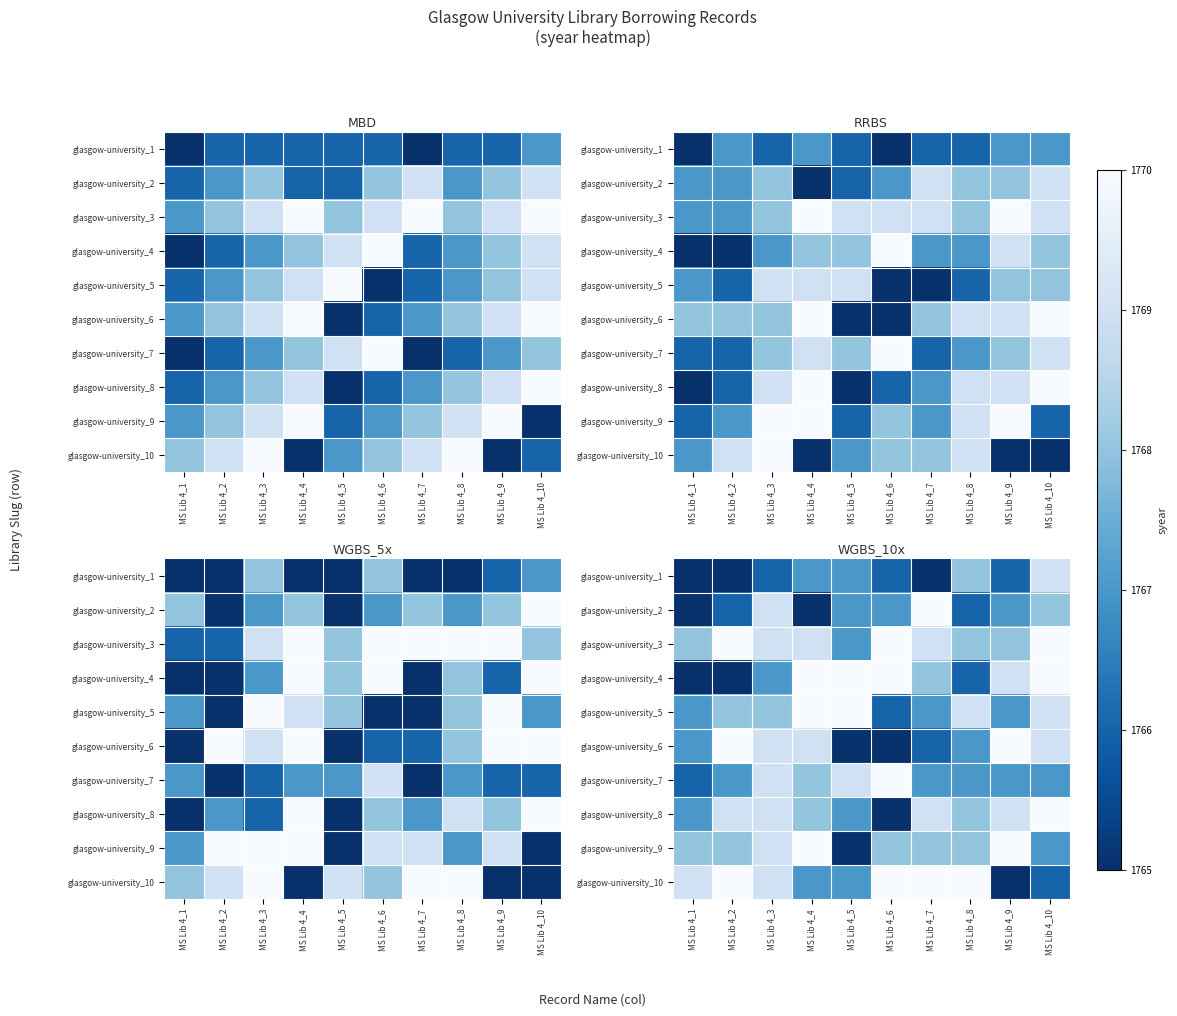

Count the number of categories in the chart.

10